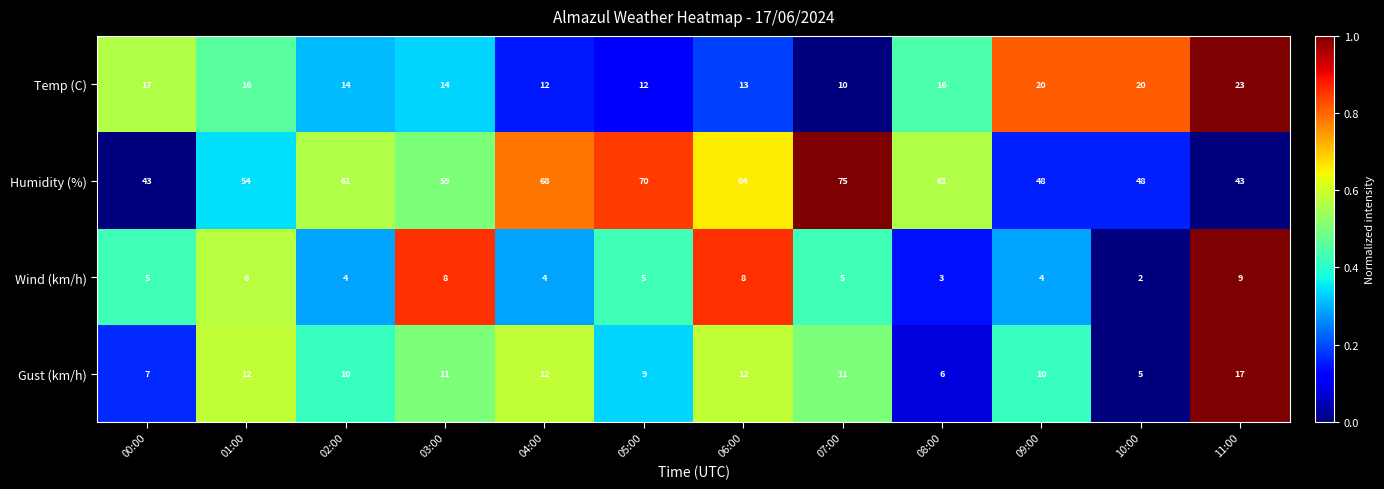

At which label does Temp (C) first exceed 16?

00:00